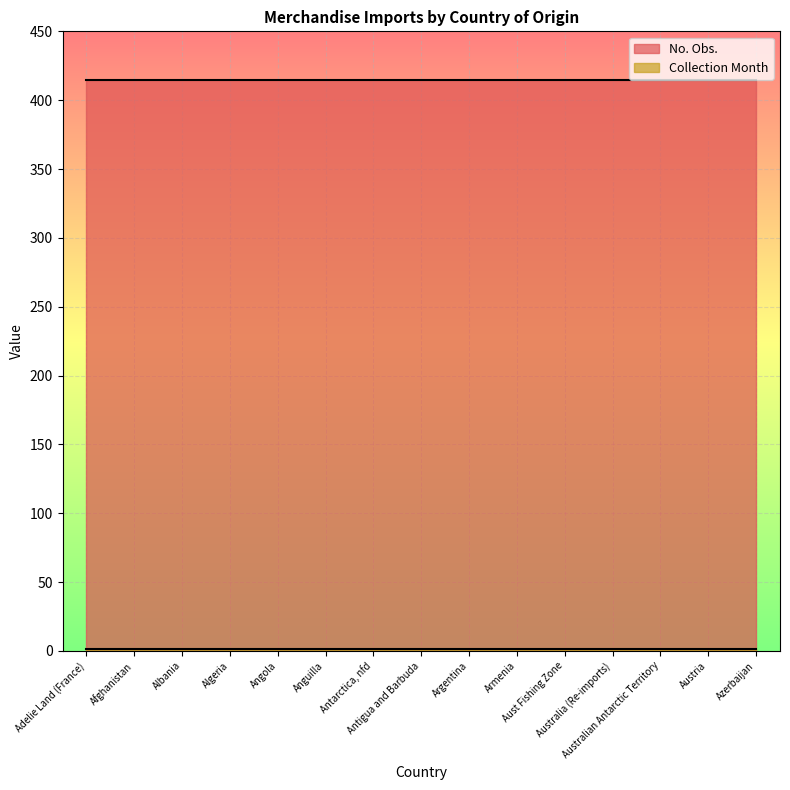

What is the value of the Collection Month point at the 11th from the left?

1